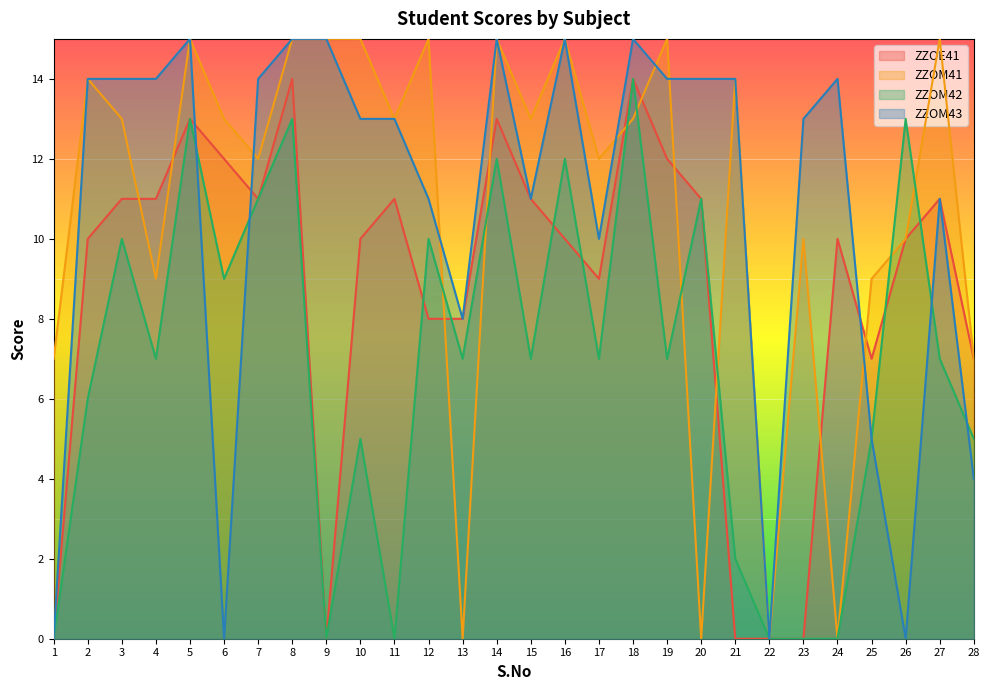

List the labels in order of ZZOM42 value, smallest first.

1, 9, 11, 22, 23, 24, 21, 10, 25, 28, 2, 4, 13, 15, 17, 19, 27, 6, 3, 12, 7, 20, 14, 16, 5, 8, 26, 18